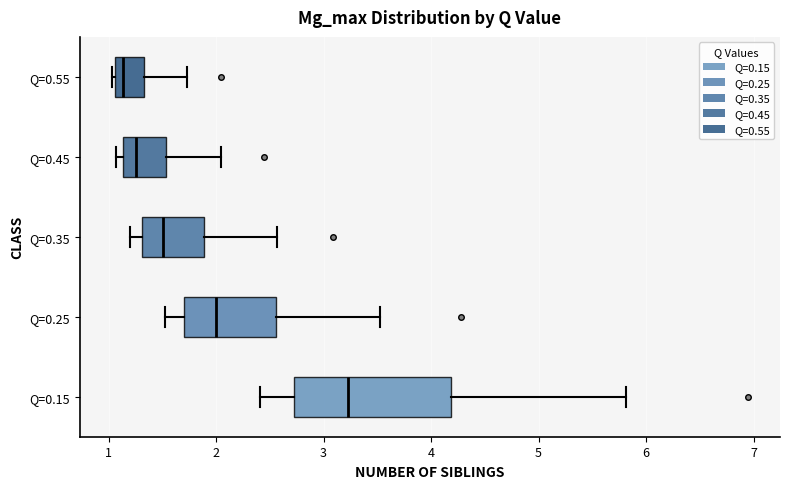

Which box is the widest, from its left edge to its right edge?

Q=0.15